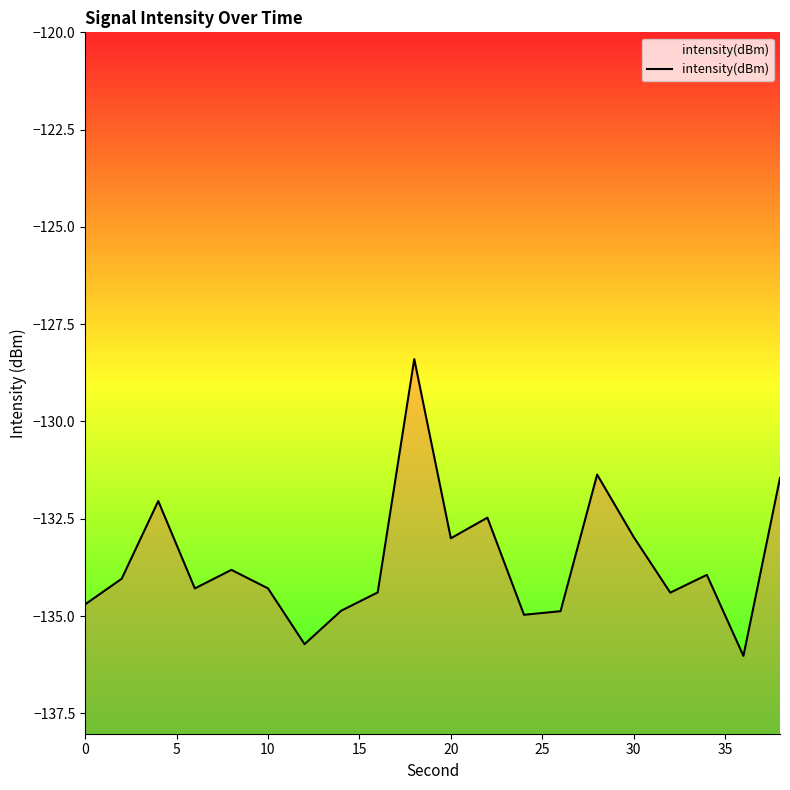

How many data points does each series have?

20